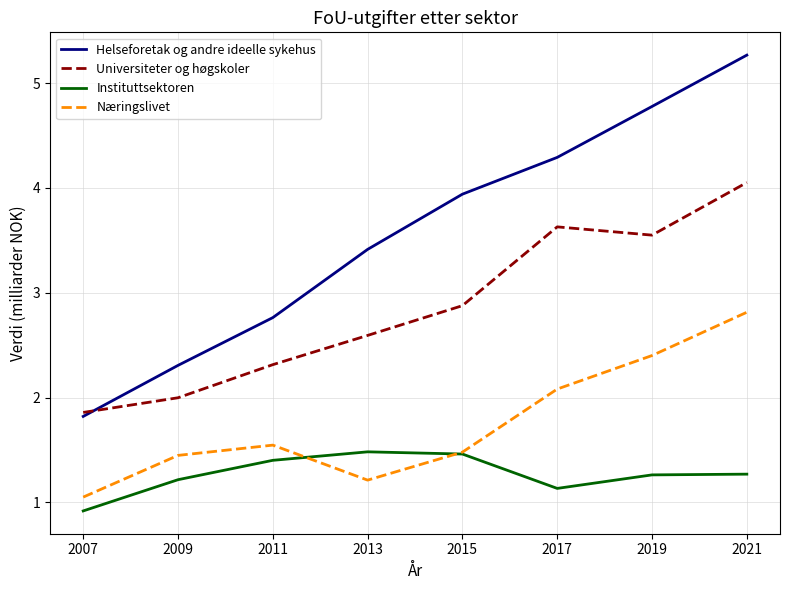

Rank the series at 2017 from highest to lowest value.

Helseforetak og andre ideelle sykehus, Universiteter og høgskoler, Næringslivet, Instituttsektoren